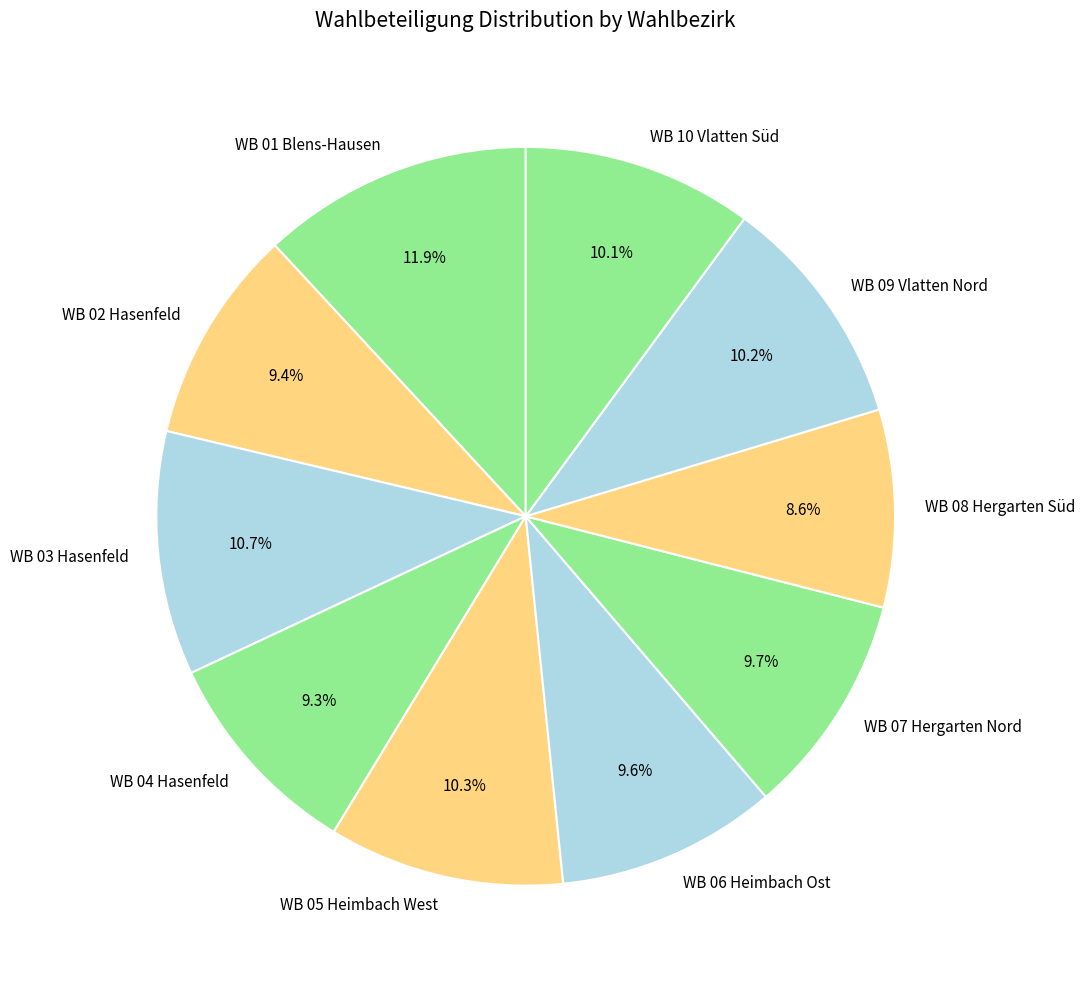

Count the number of slices in the pie.

10